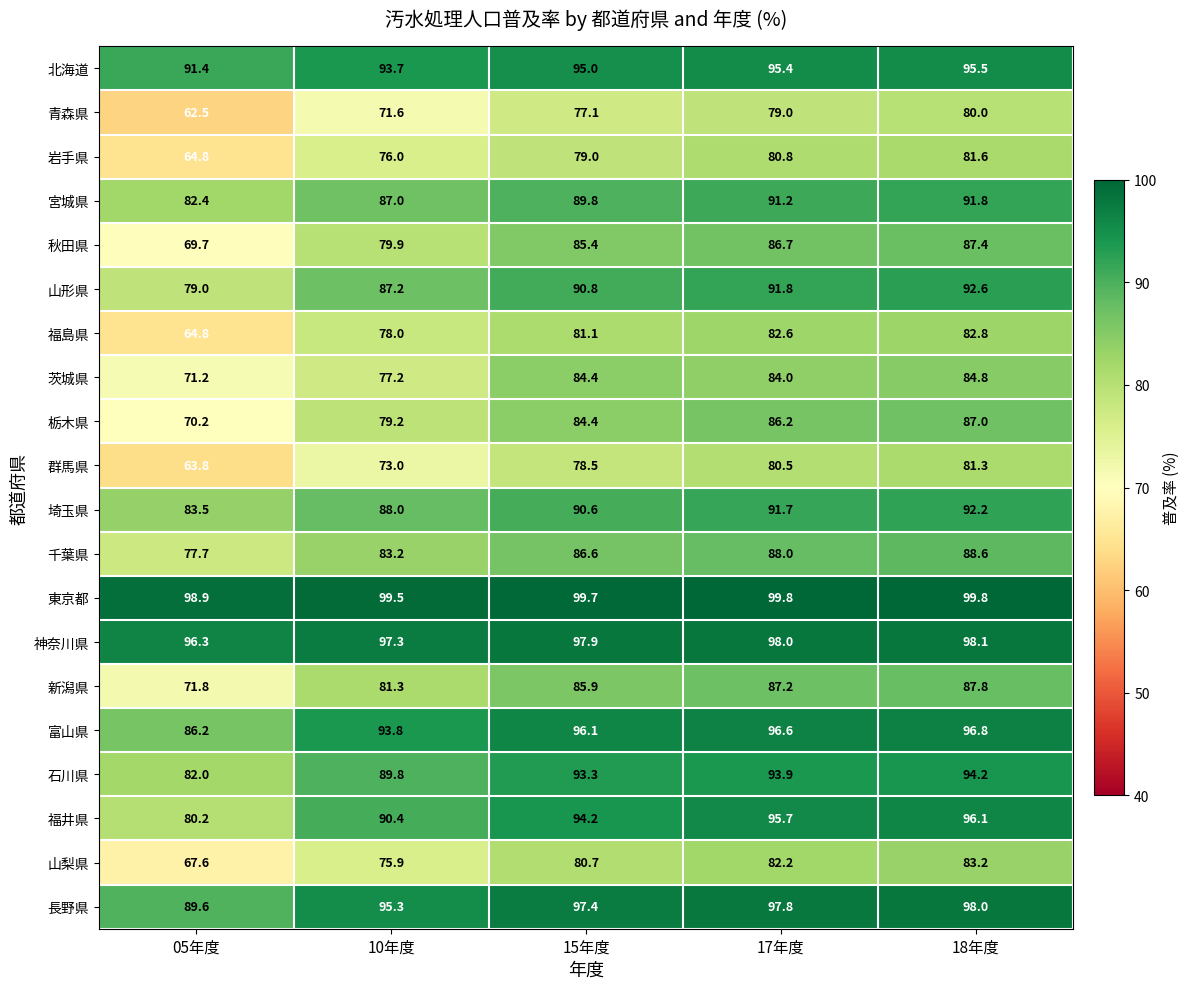

The value of 埼玉県 at 18年度 is 92.2. True or false?

True